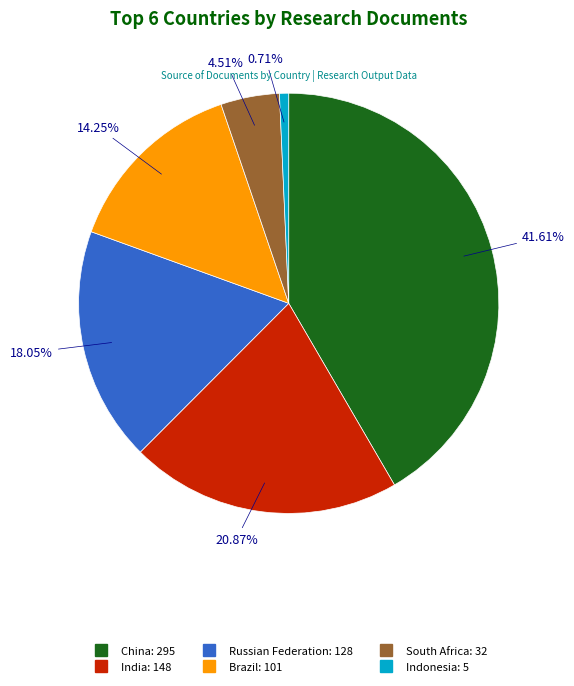

Which has a higher value, Russian Federation or China?

China